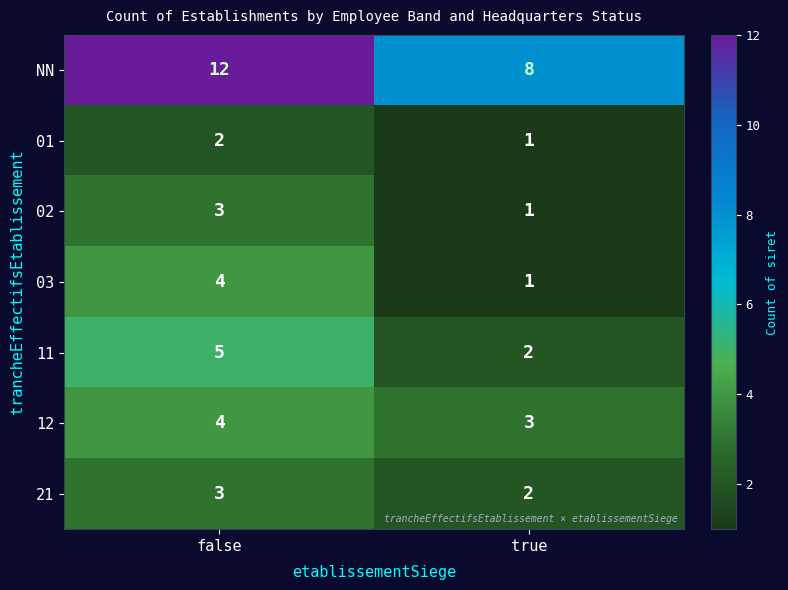

List the labels in order of 21 value, largest first.

false, true